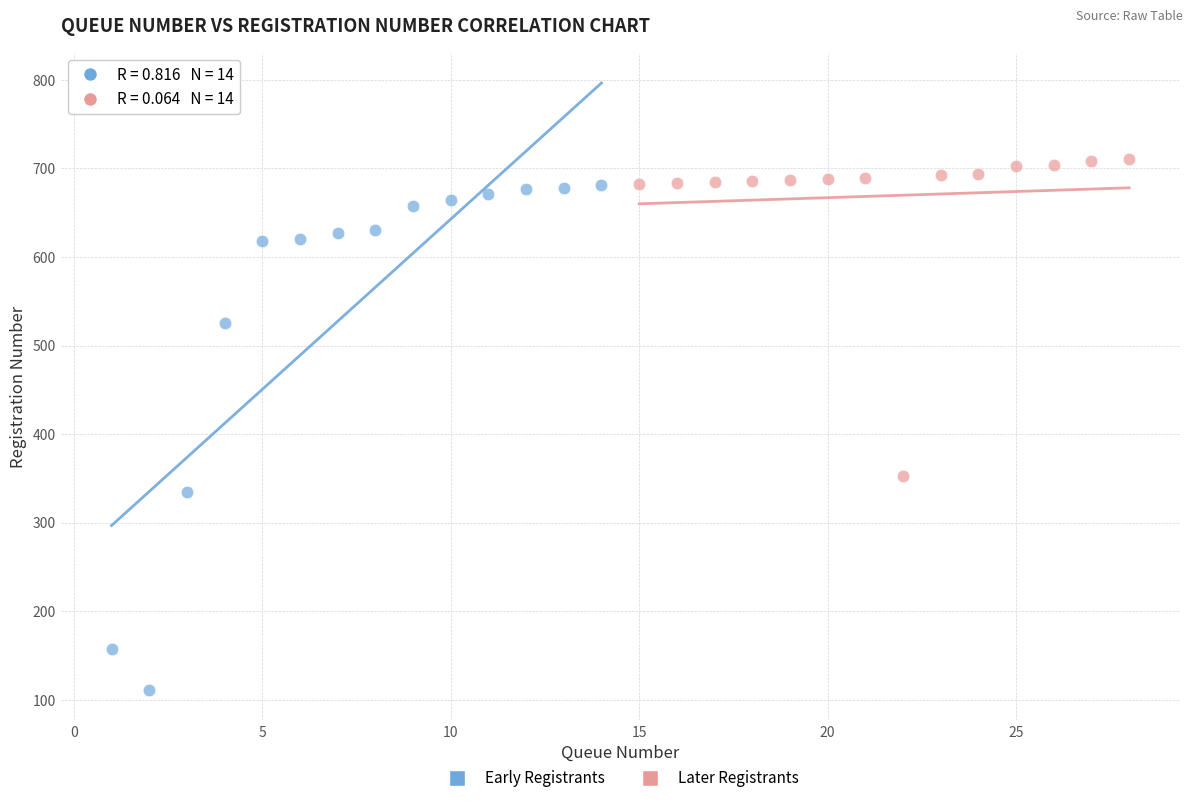

Which series reaches the minimum Y coordinate?

Early Registrants